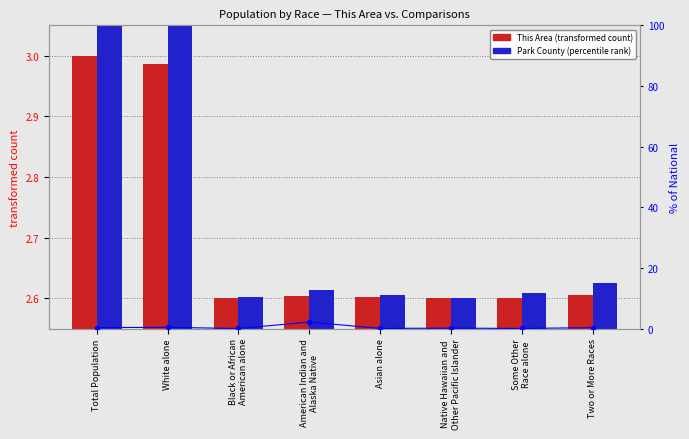

What is the total value across all series at Black or African
American alone?

5.2